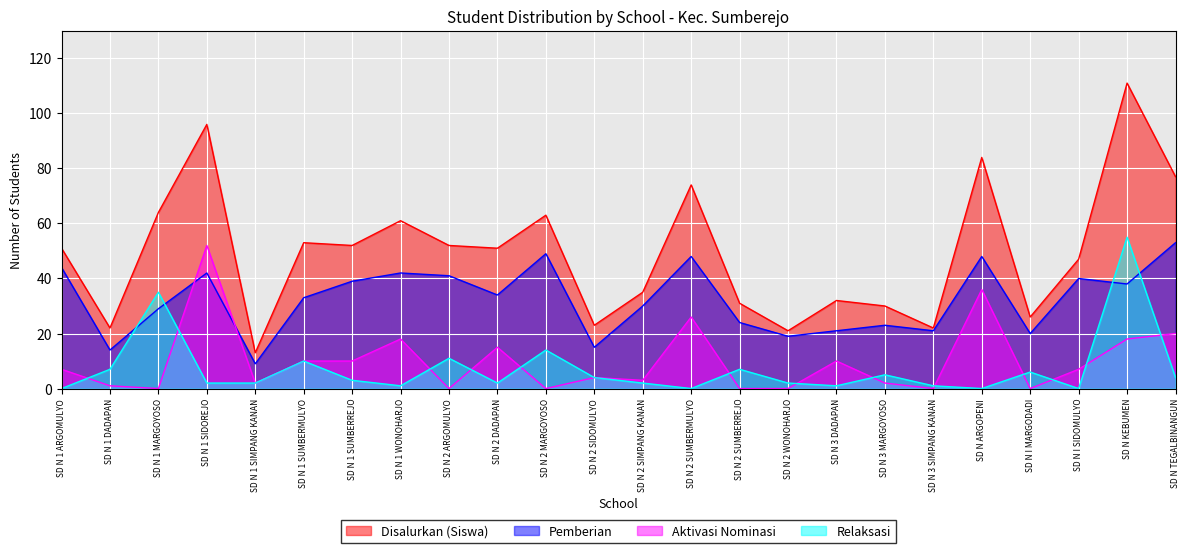

In Aktivasi Nominasi, how many points are lower than both neighbors (excluding endpoints)?

7